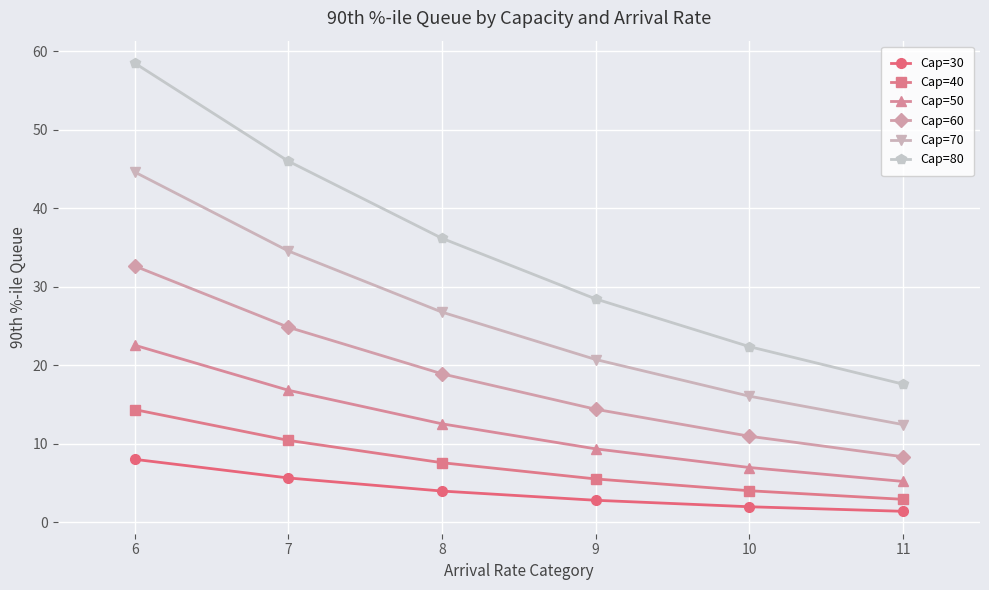

Which series has the largest total across all categories?

Cap=80